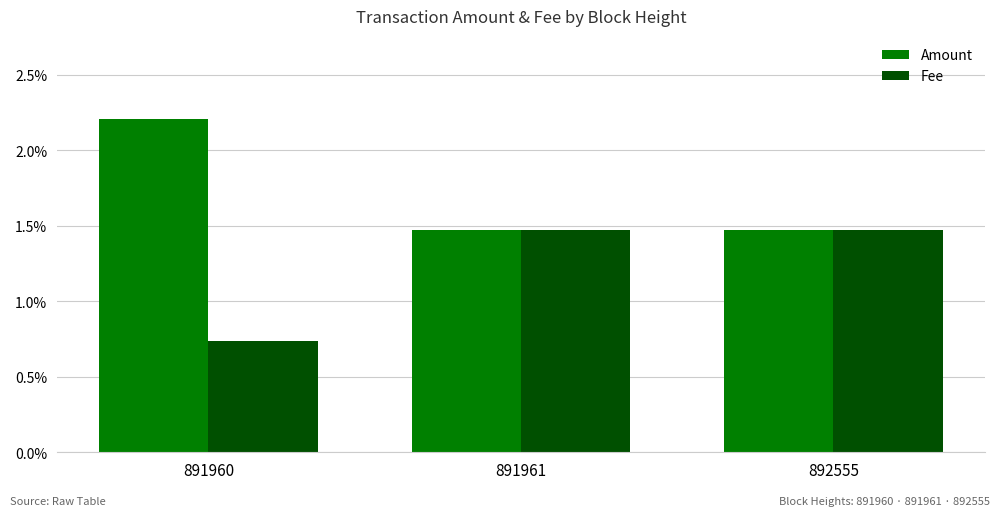

Which label corresponds to the largest value in the chart?

891960